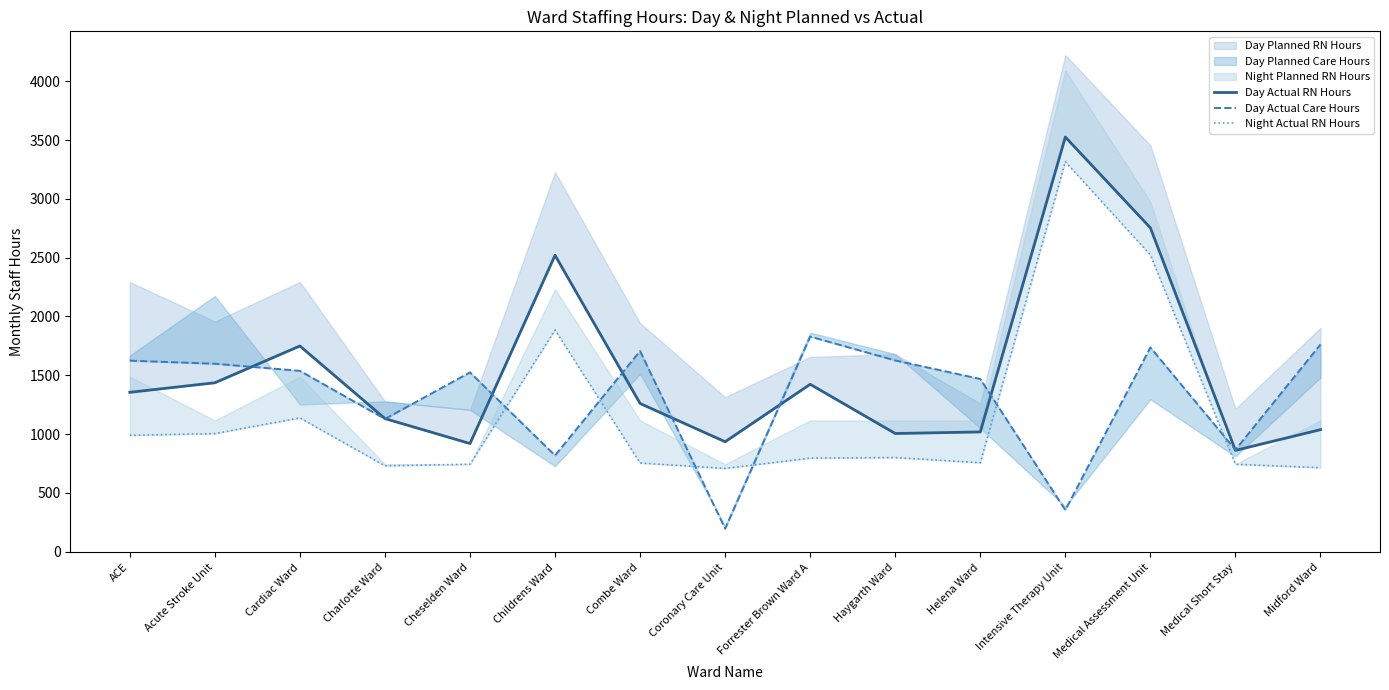

Does the chart display data point markers on the line(s)?

No